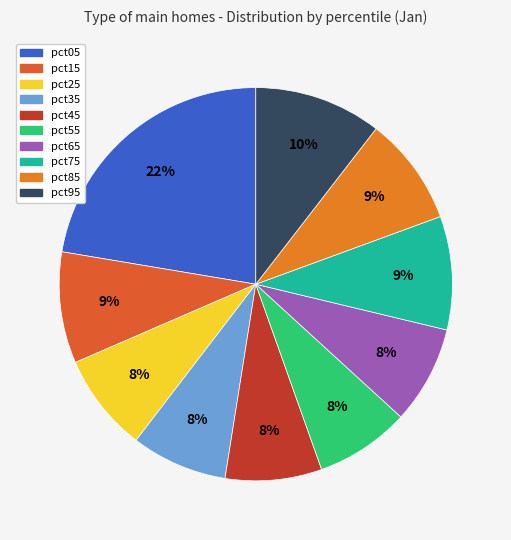

True or false: pct35 accounts for 8% of the total.

True